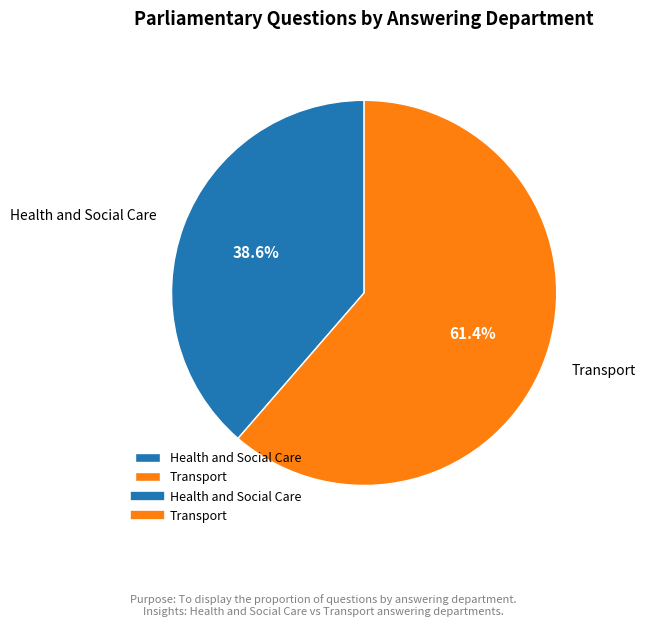

To the nearest percent, what is the average slice percentage?

50%